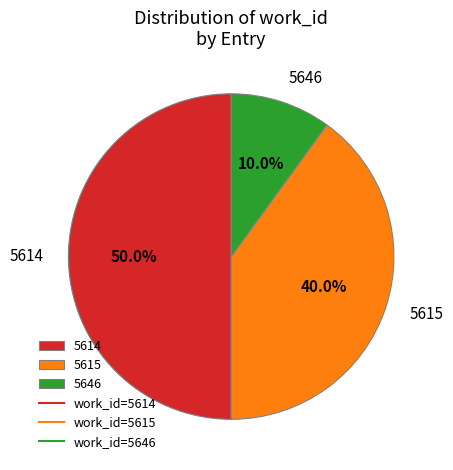

Count the number of slices in the pie.

3